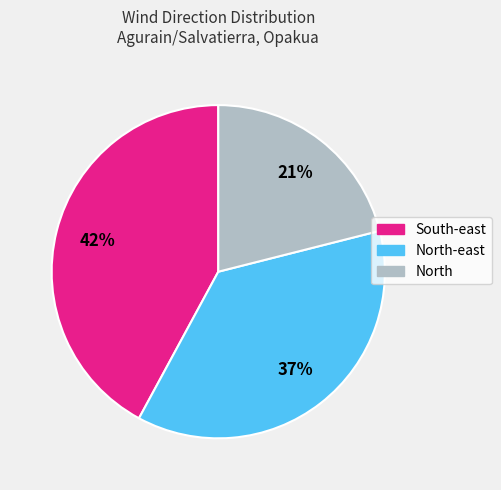

To the nearest percent, what is the difference between the largest and smallest slice percentages?

21%